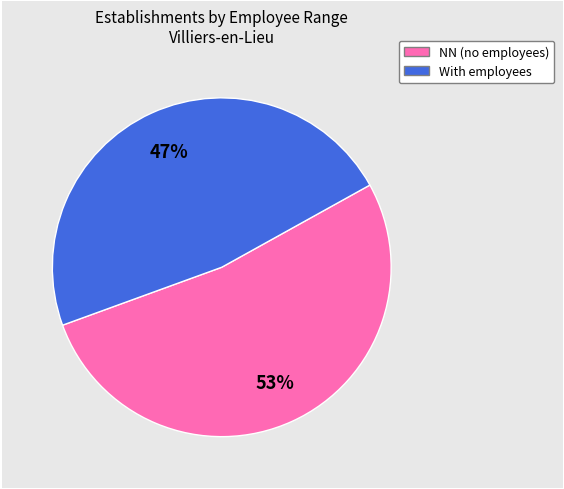

To the nearest percent, what is the average slice percentage?

50%